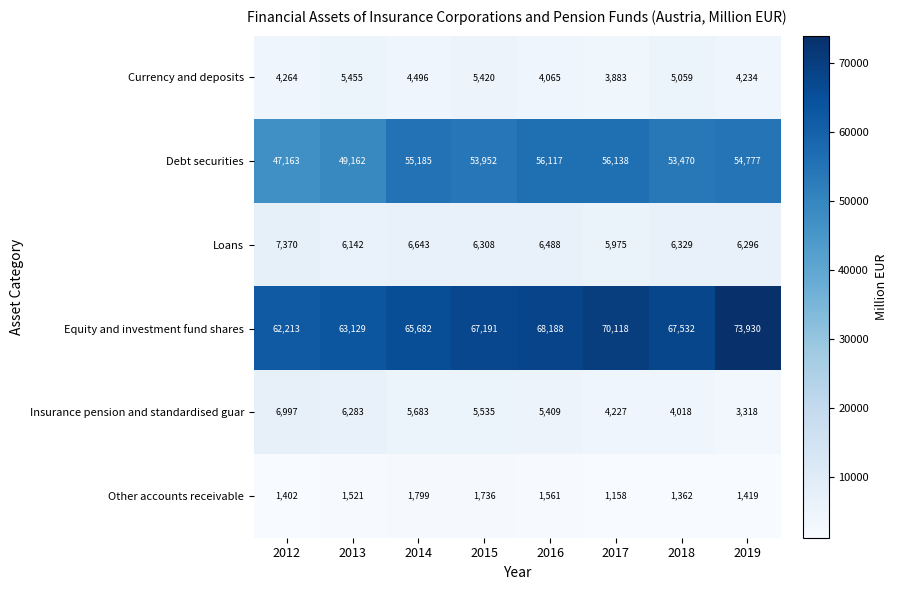

What is the sum of the Debt securities values at 2013 and 2014?

104347